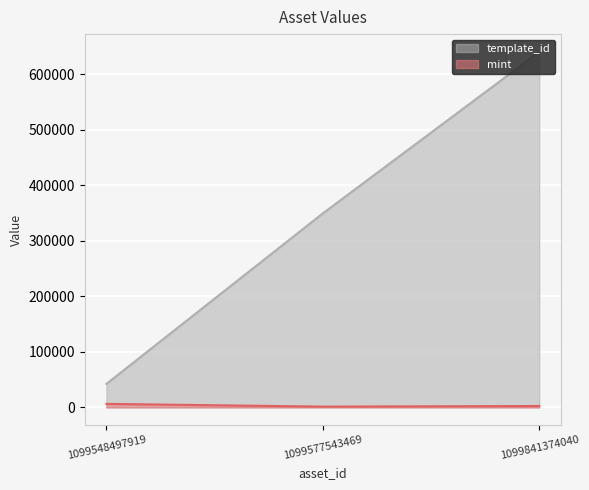

Reading left to right, transcribe all the data shown in this chart.

template_id: 42421	349523	640424
mint: 6400	1449	2581